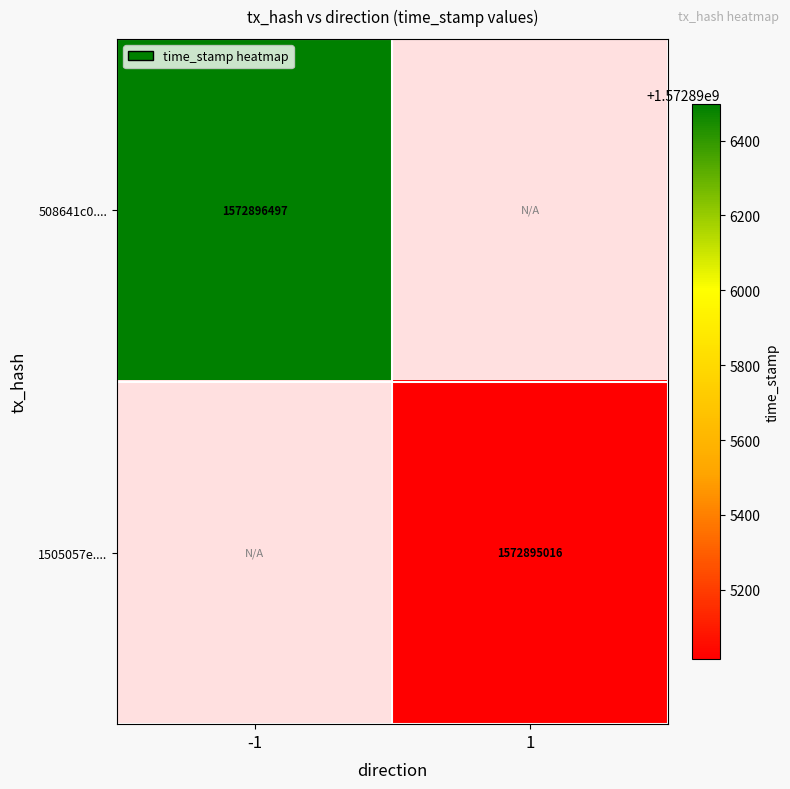

Is it true that 1505057e24ea155690a51be669749bb74232d8d equals -794041918 at <-1>?

False